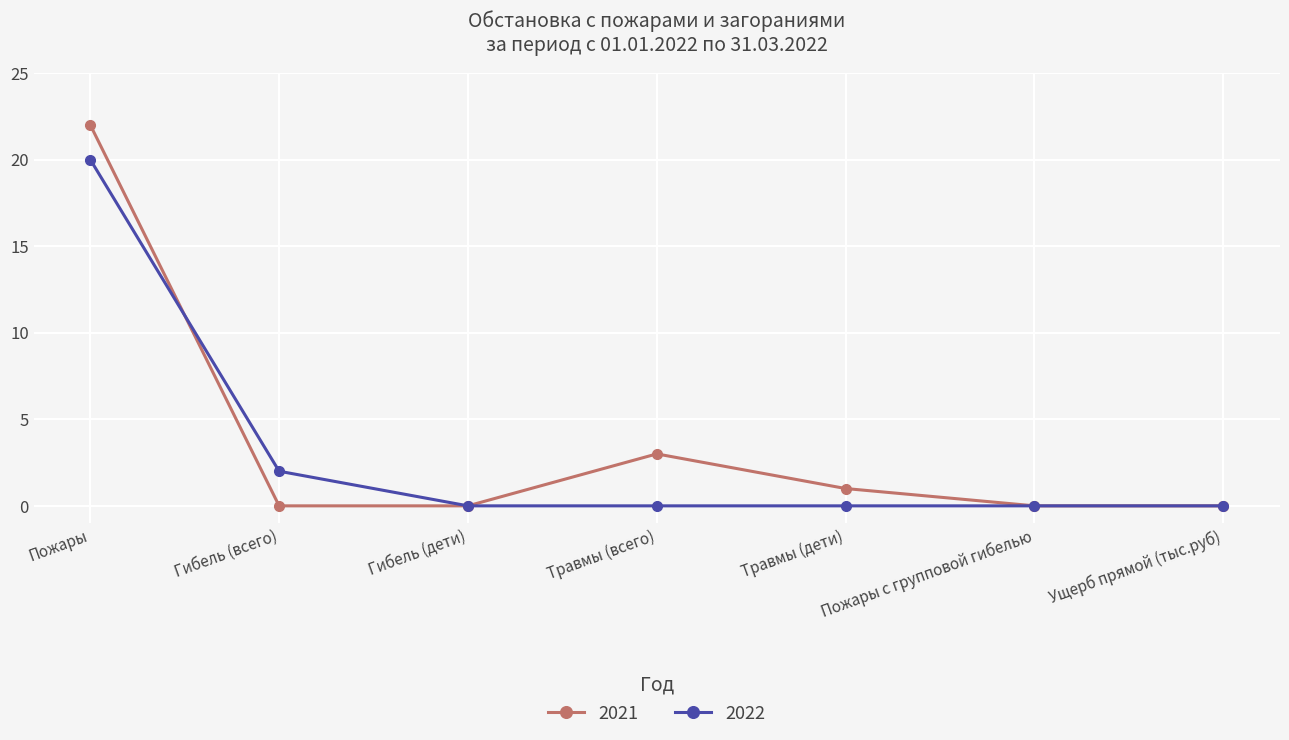

Which category has the highest value across all series?

Пожары